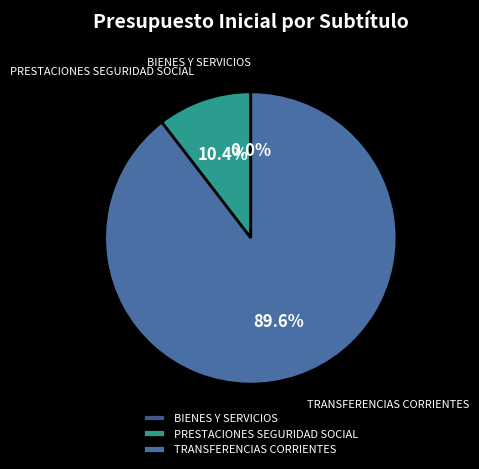

What is the majority slice?

TRANSFERENCIAS CORRIENTES